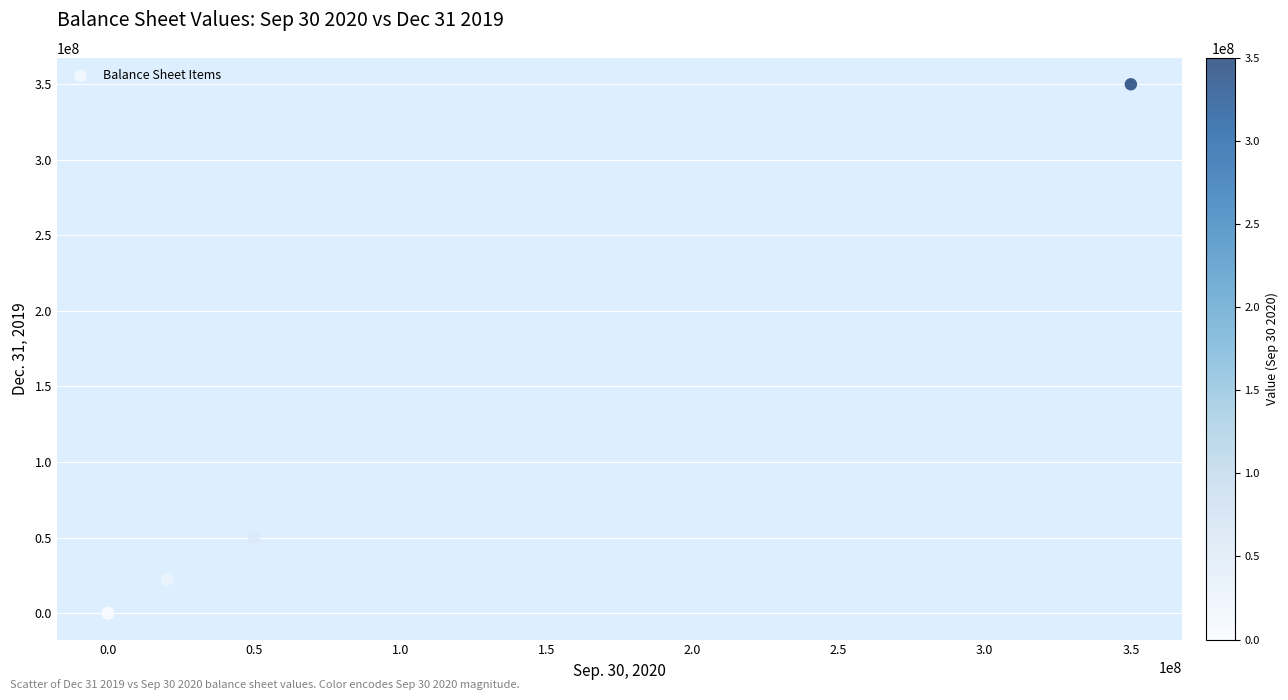

What Y value in the scatter plot is closest to 175000000?

50000000.0